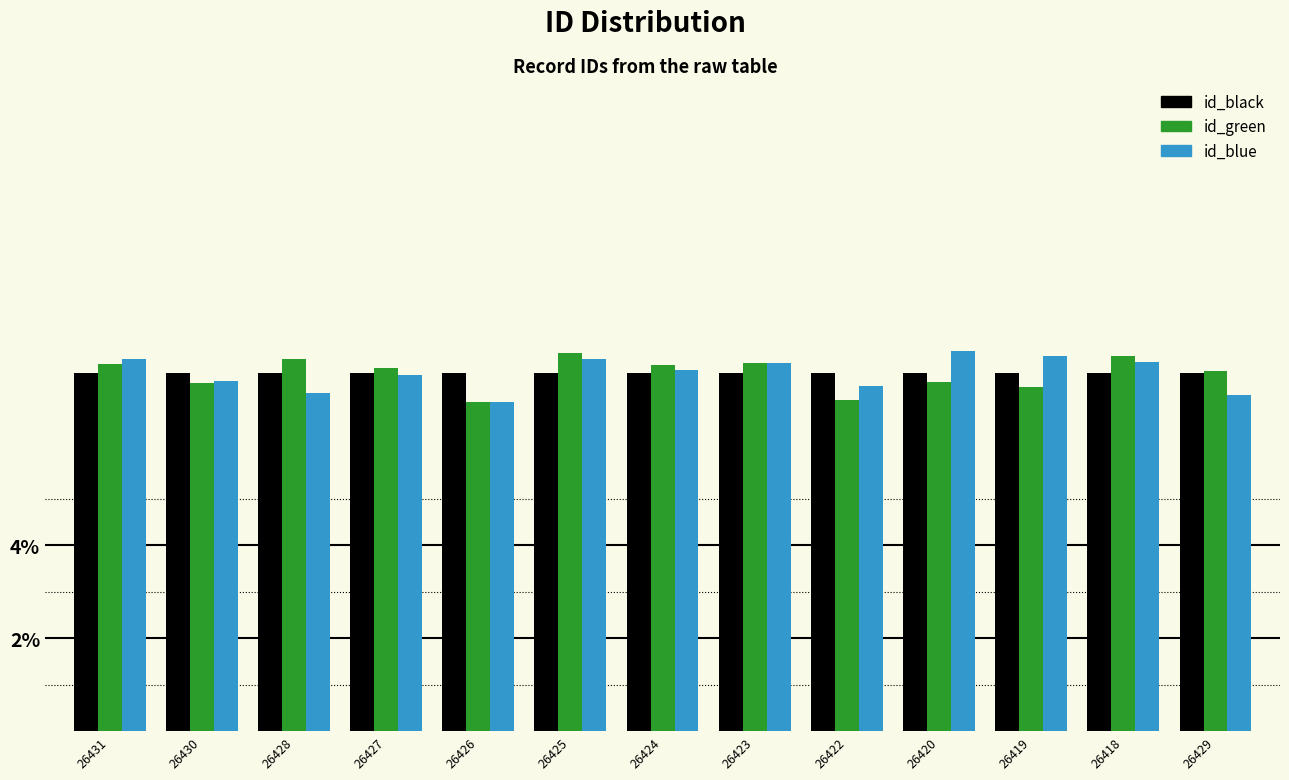

What is the lowest value of the id_black series?

7.7